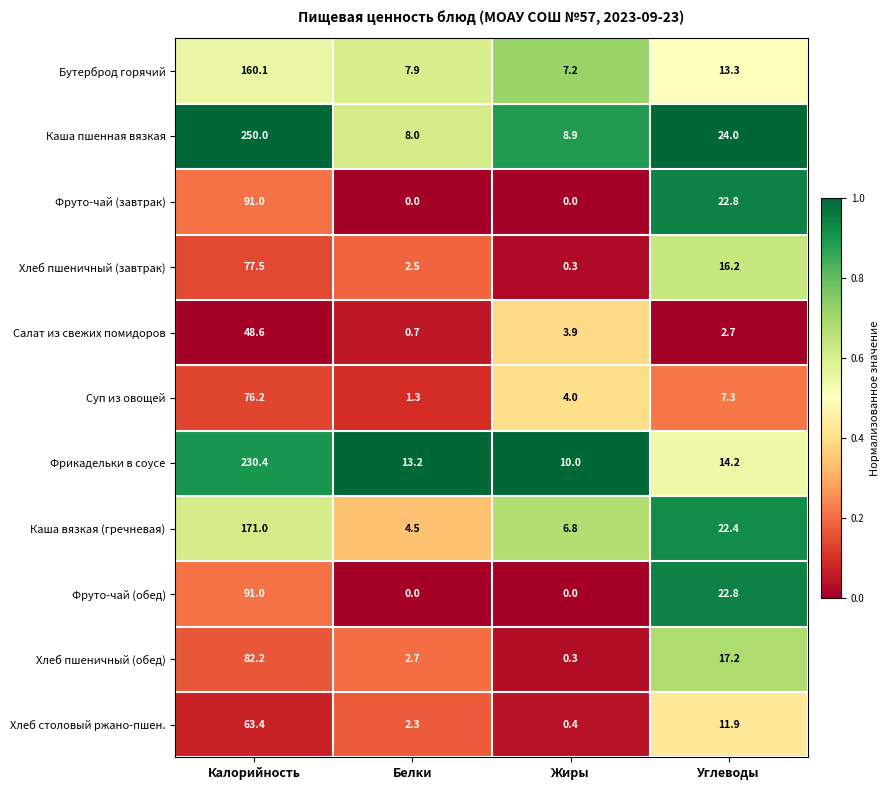

At how many categories does at least one series exceed 0?

4